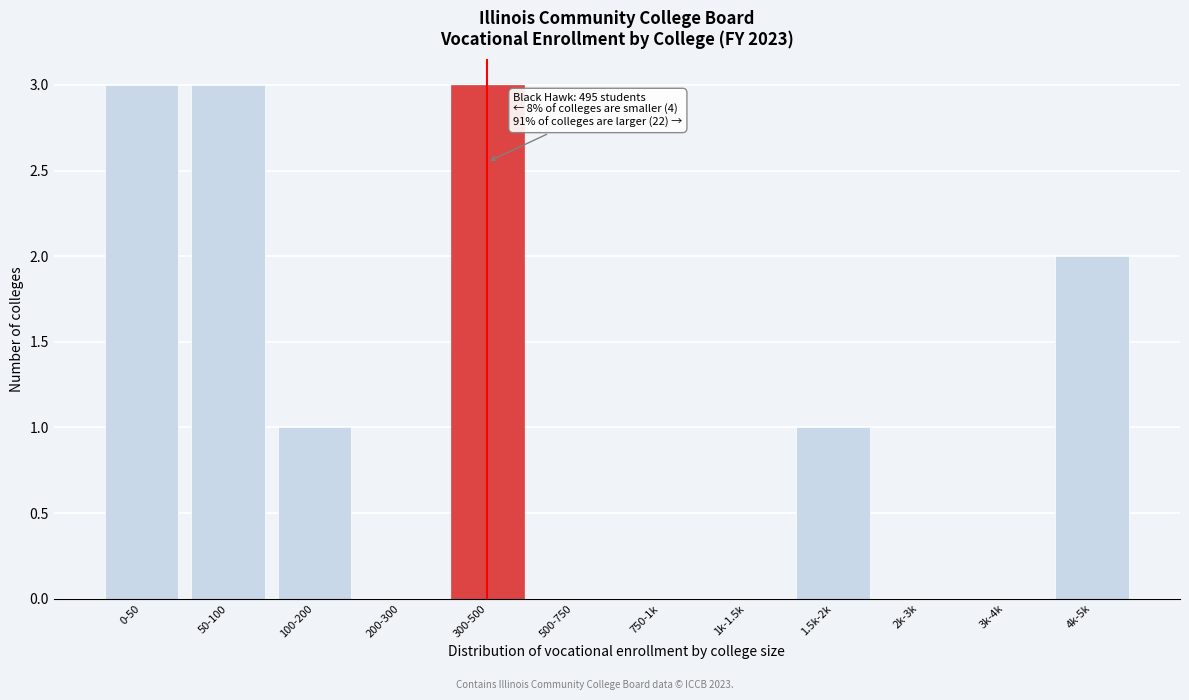

Reading left to right, transcribe all the data shown in this chart.

0-50=3	50-100=3	100-200=1	200-300=0	300-500=3	500-750=0	750-1k=0	1k-1.5k=0	1.5k-2k=1	2k-3k=0	3k-4k=0	4k-5k=2